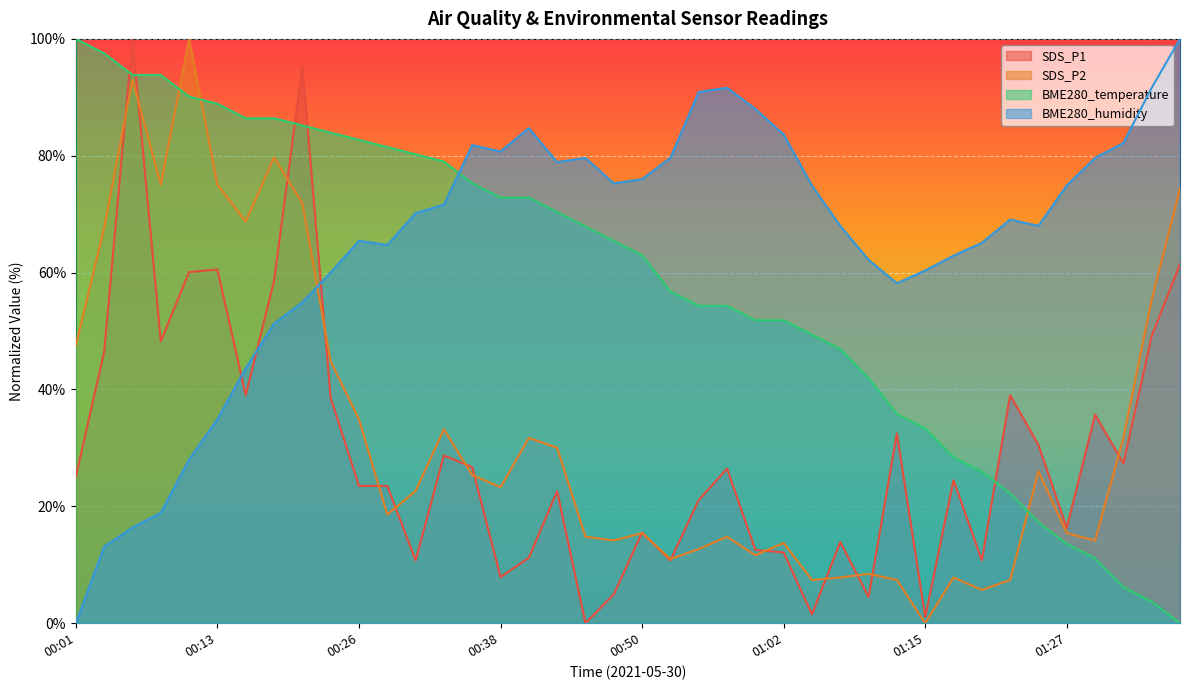

Between 00:35 and 00:45, which is larger?

00:35